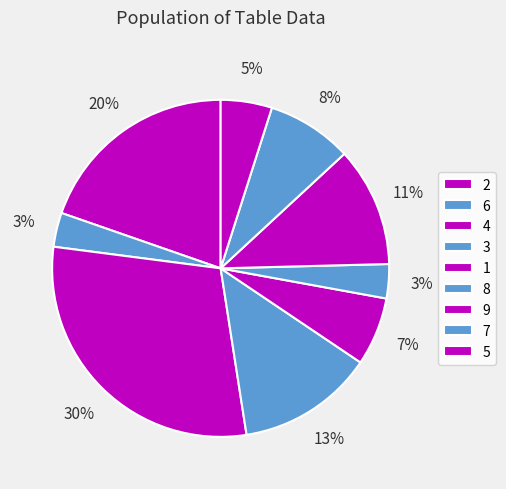

The 4 slice represents 30% of the pie. True or false?

False